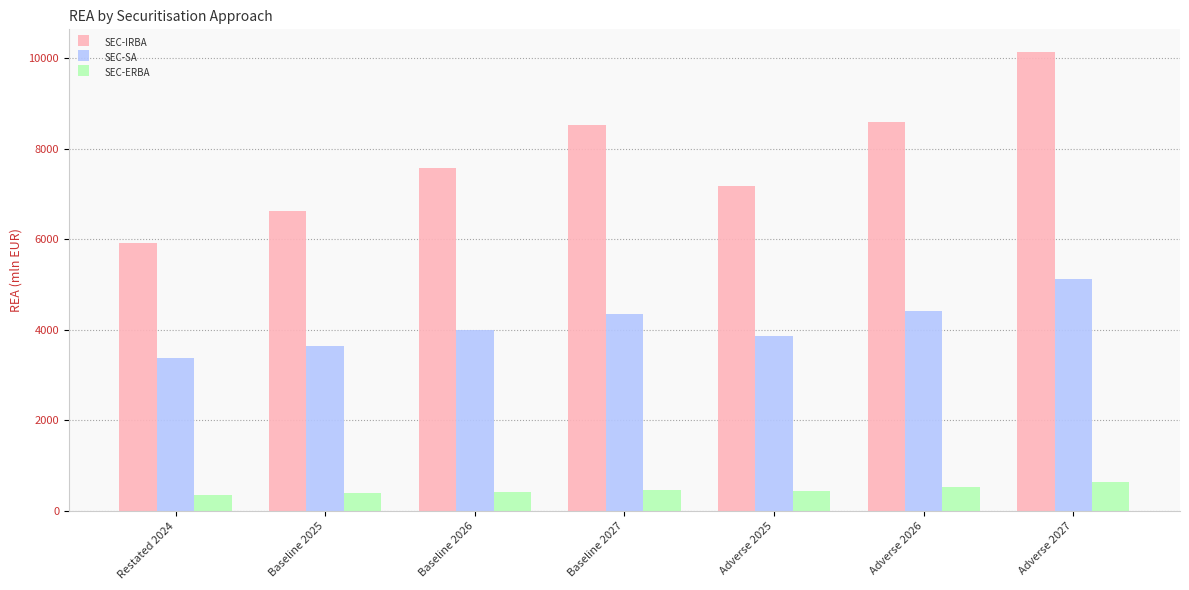

What is the sum of all SEC-SA values?

28755.9